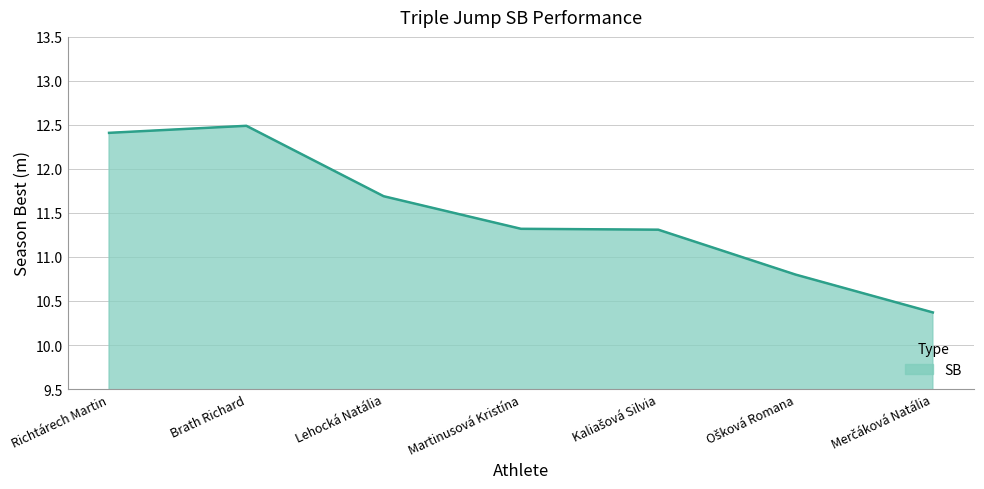

True or false: the data shows 21.8 at Brath Richard.

False